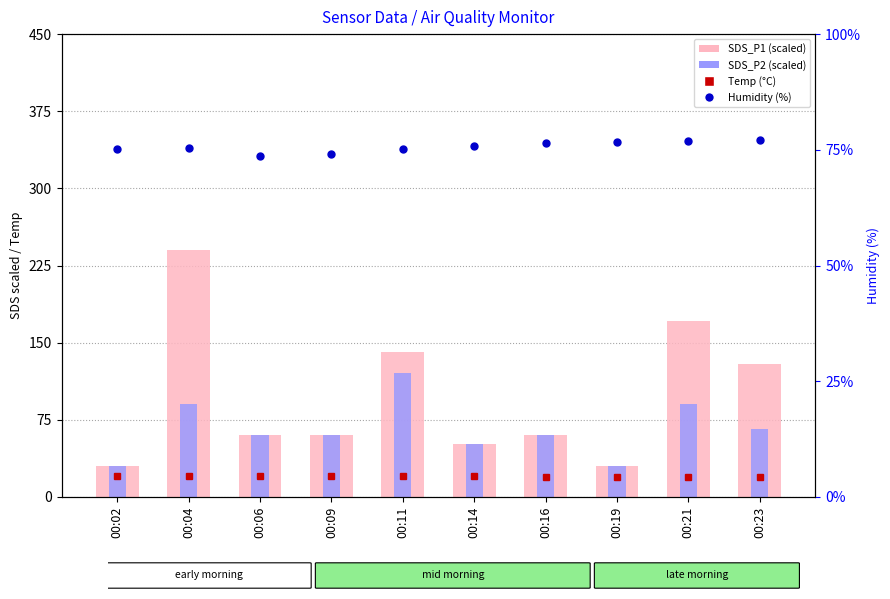

Which series has the largest total across all categories?

SDS_P1 (scaled)